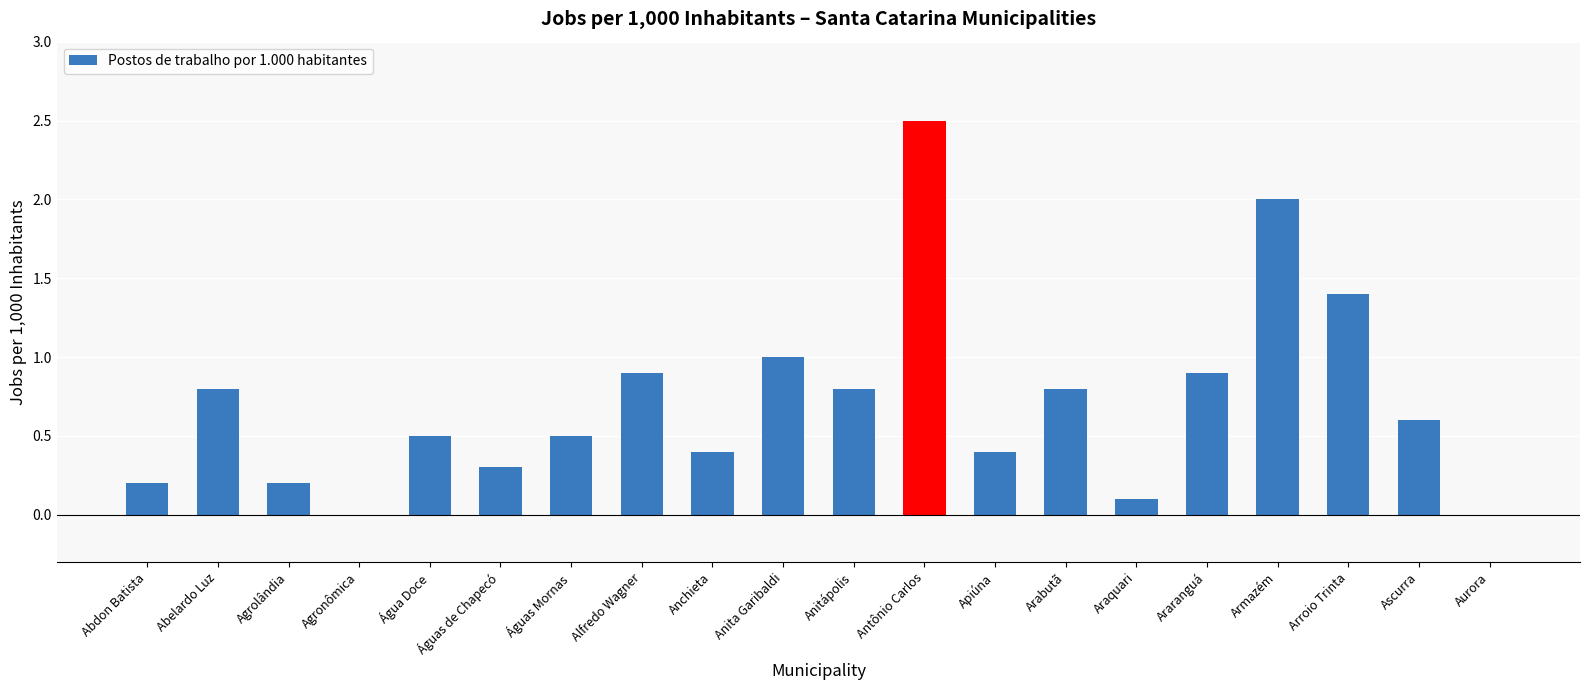

The chart shows a value of 0.0 at Araquari. True or false?

False